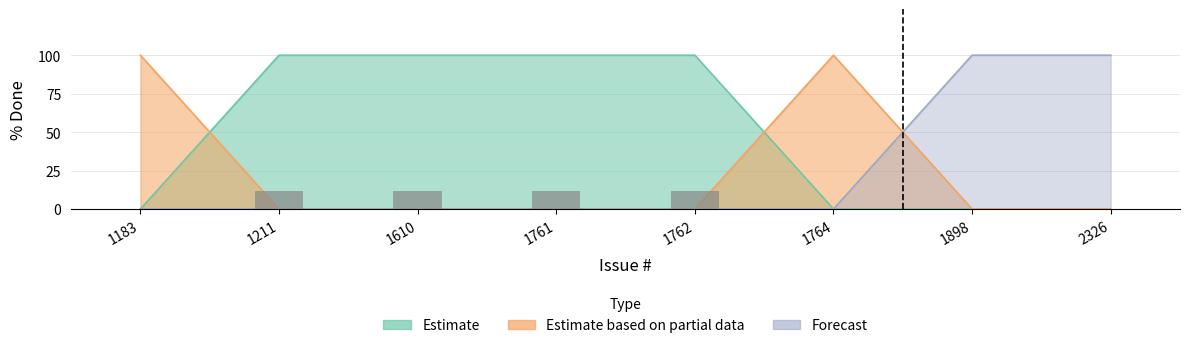

How many groups of bars are there?

8